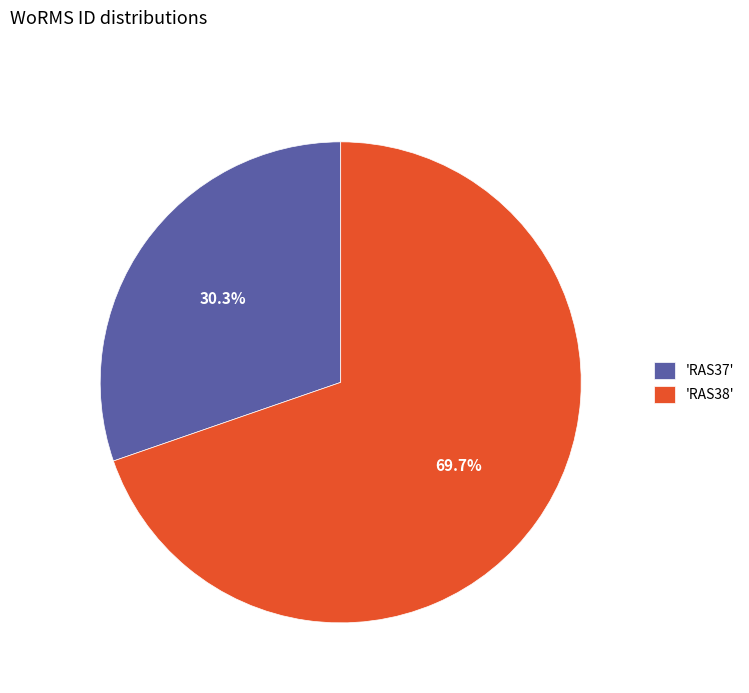

Does any single category account for the majority?

Yes